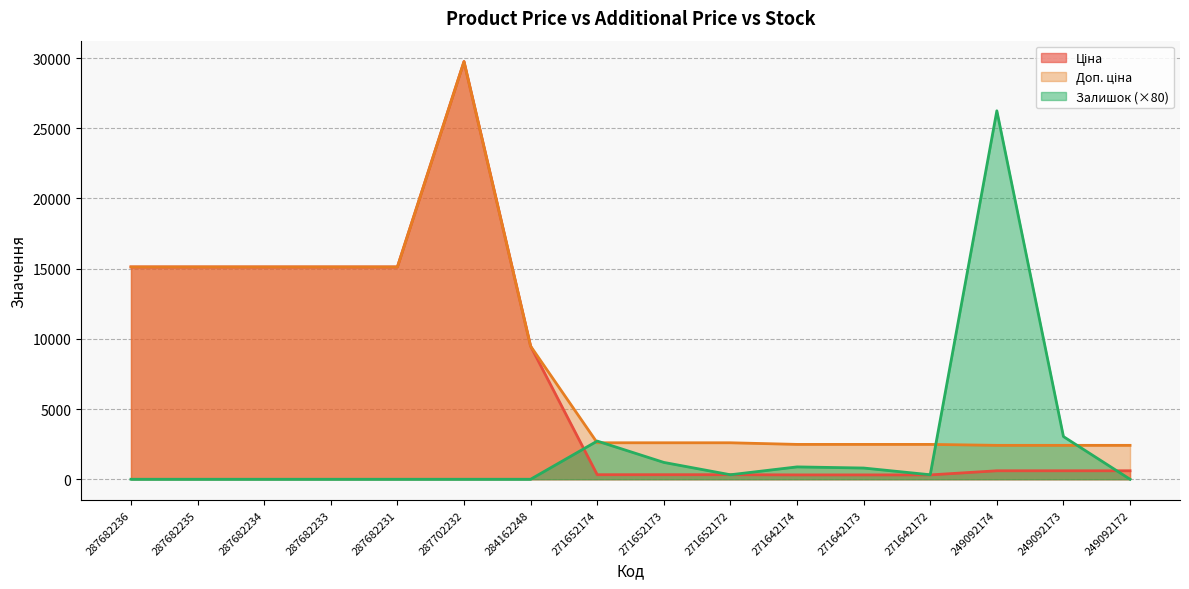

Reading left to right, transcribe all the data shown in this chart.

Ціна: 287682236=15120.0	287682235=15120.0	287682234=15120.0	287682233=15120.0	287682231=15120.0	287702232=29747.2	284162248=9480.1	271652174=324.8	271652173=324.8	271652172=324.8	271642174=310.3	271642173=310.3	271642172=310.3	249092174=603.7	249092173=603.7	249092172=603.7
Доп. ціна: 287682236=15120.0	287682235=15120.0	287682234=15120.0	287682233=15120.0	287682231=15120.0	287702232=29747.2	284162248=9480.1	271652174=2598.3	271652173=2598.3	271652172=2598.3	271642174=2482.4	271642173=2482.4	271642172=2482.4	249092174=2414.8	249092173=2414.8	249092172=2414.8
Залишок: 287682236=0.0	287682235=0.0	287682234=0.0	287682233=0.0	287682231=0.0	287702232=0.0	284162248=0.0	271652174=2720.0	271652173=1200.0	271652172=320.0	271642174=880.0	271642173=800.0	271642172=320.0	249092174=26240.0	249092173=3040.0	249092172=0.0